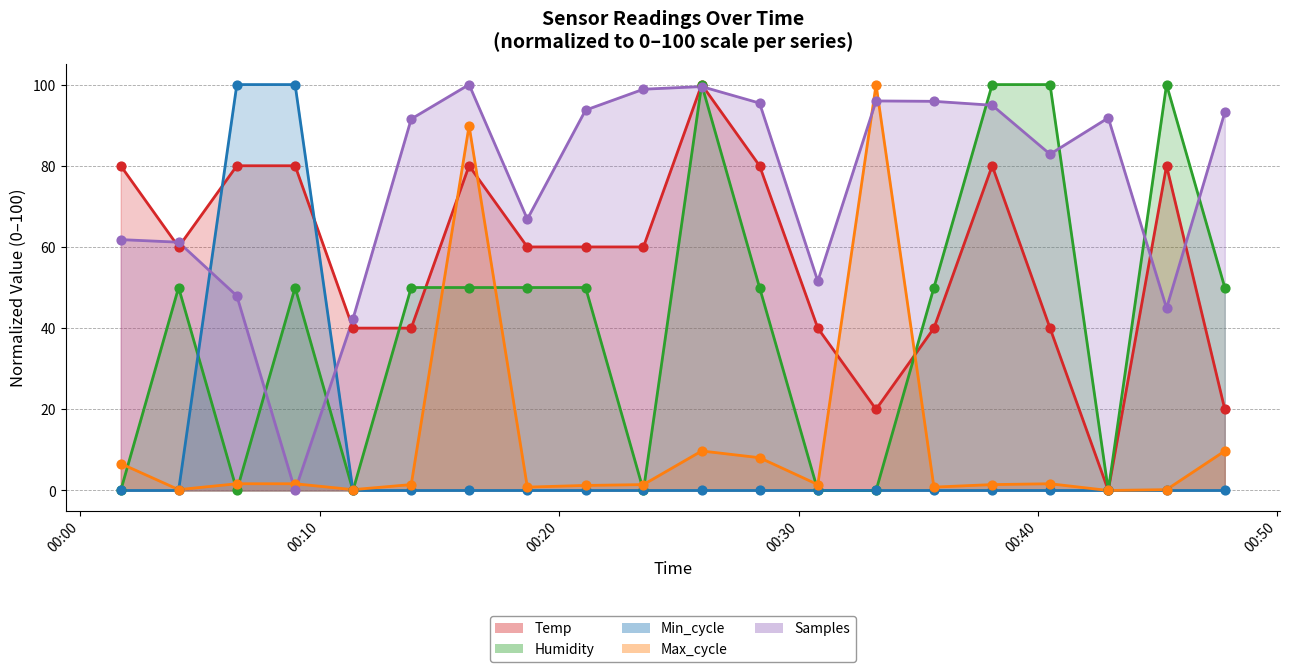

What is the total value across all series at 2022/11/02 00:45:22?

225.1